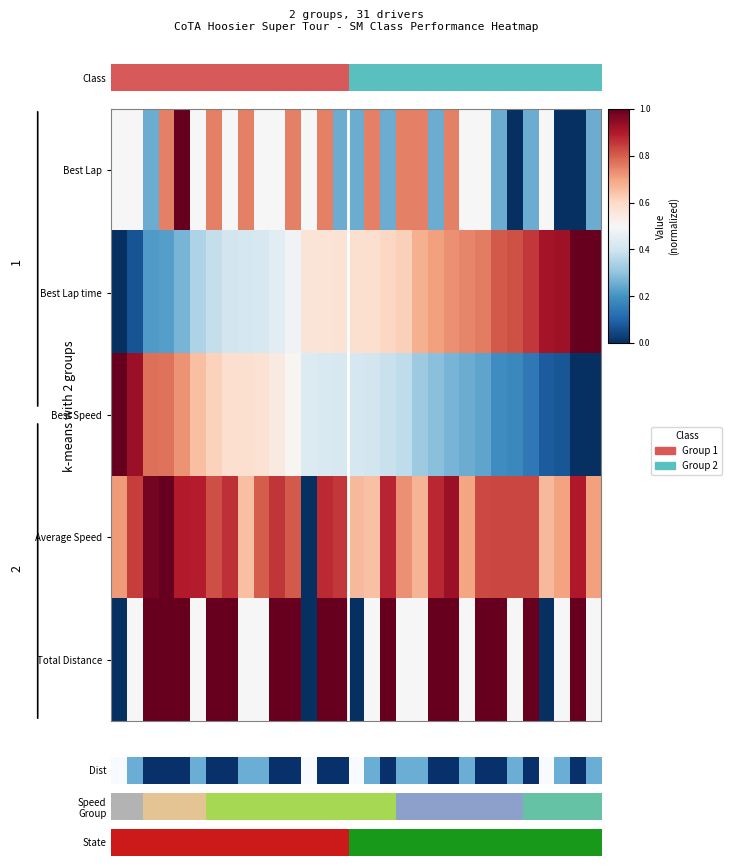

At how many categories does at least one series exceed 0?

31